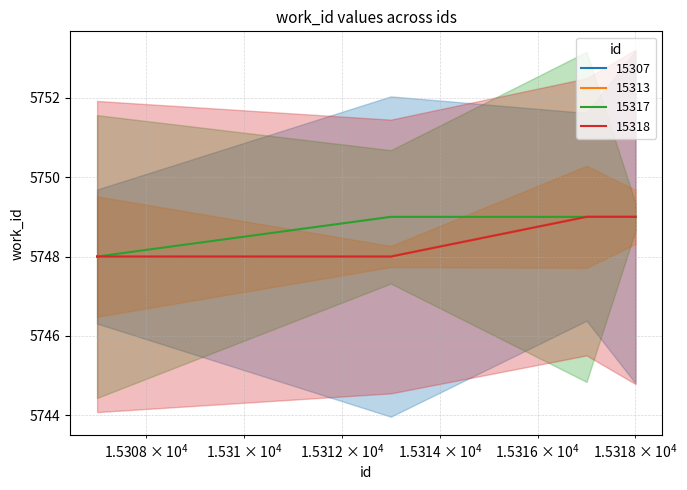

Which category has the lowest value across all series?

15307